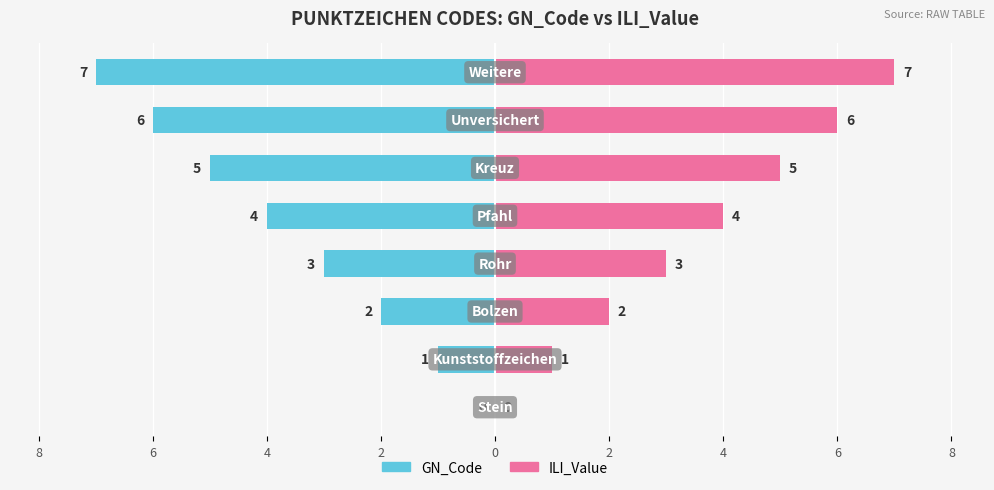

What is the greatest value displayed?

7